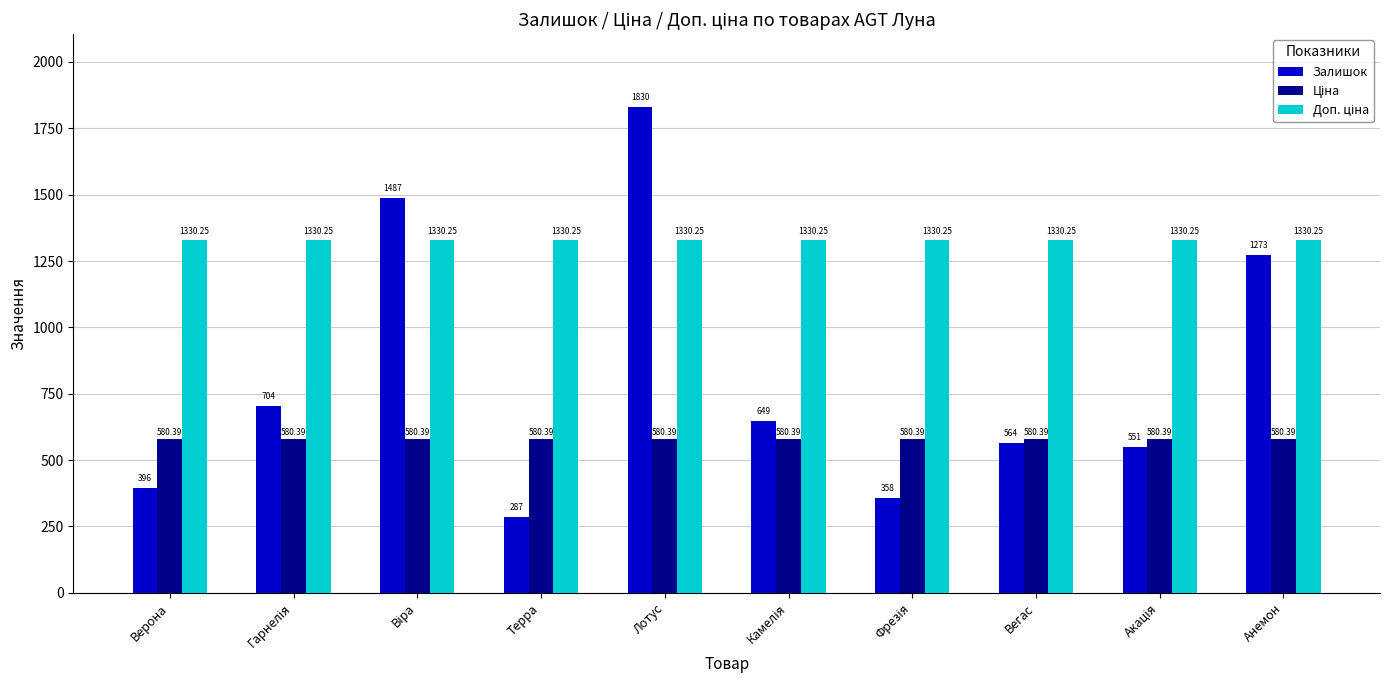

At which label is Залишок closest to 1058?

Анемон